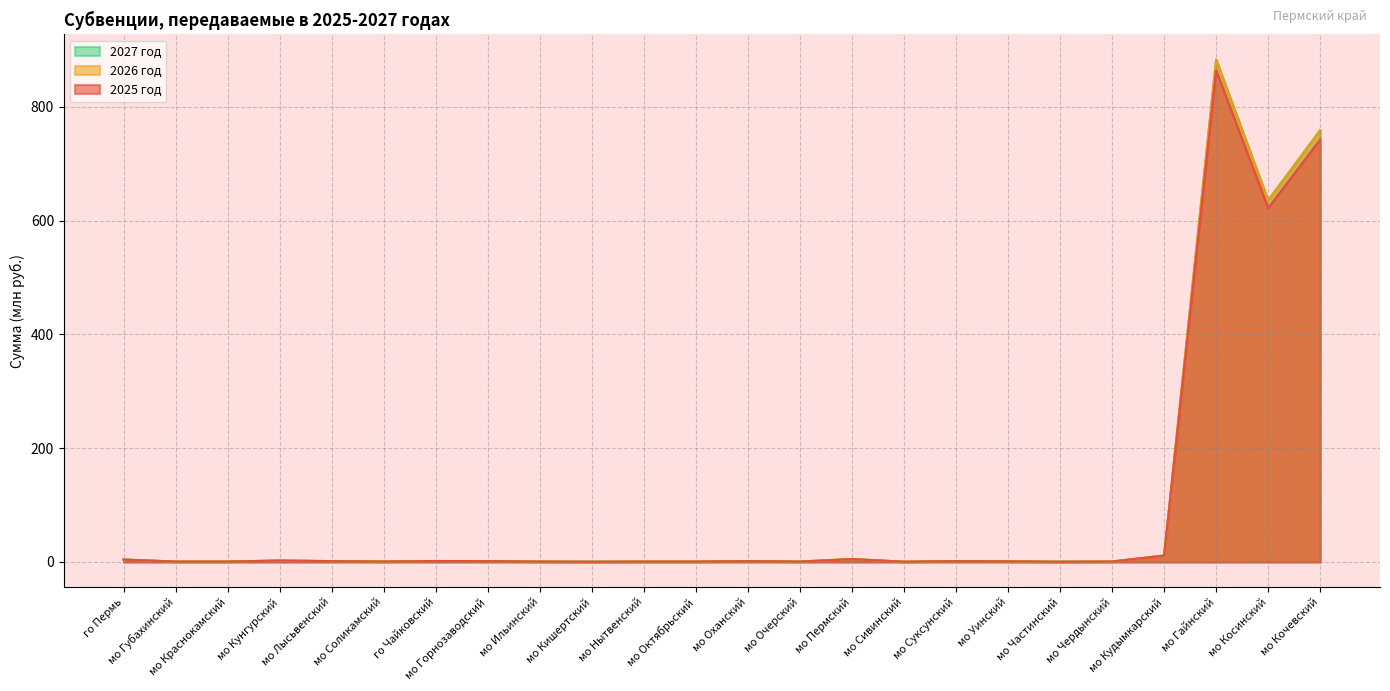

Is the value of 2025 год at мо Суксунский greater than the value of 2026 год at мо Краснокамский?

Yes